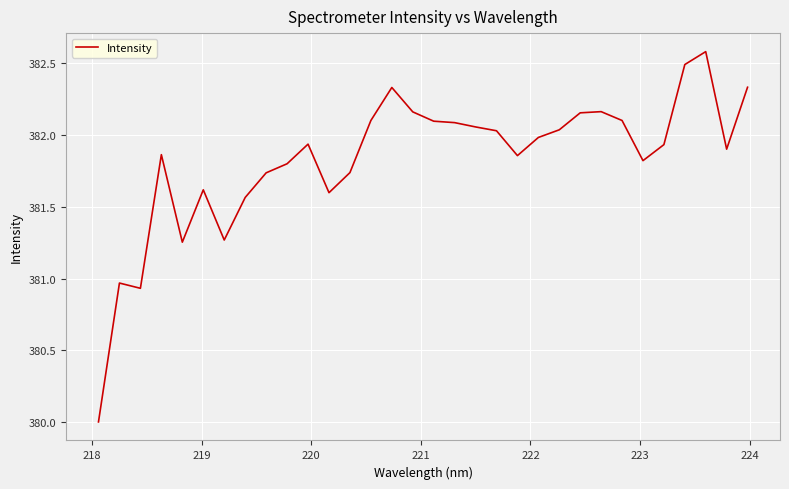

What is the difference between the maximum and minimum values?

2.6